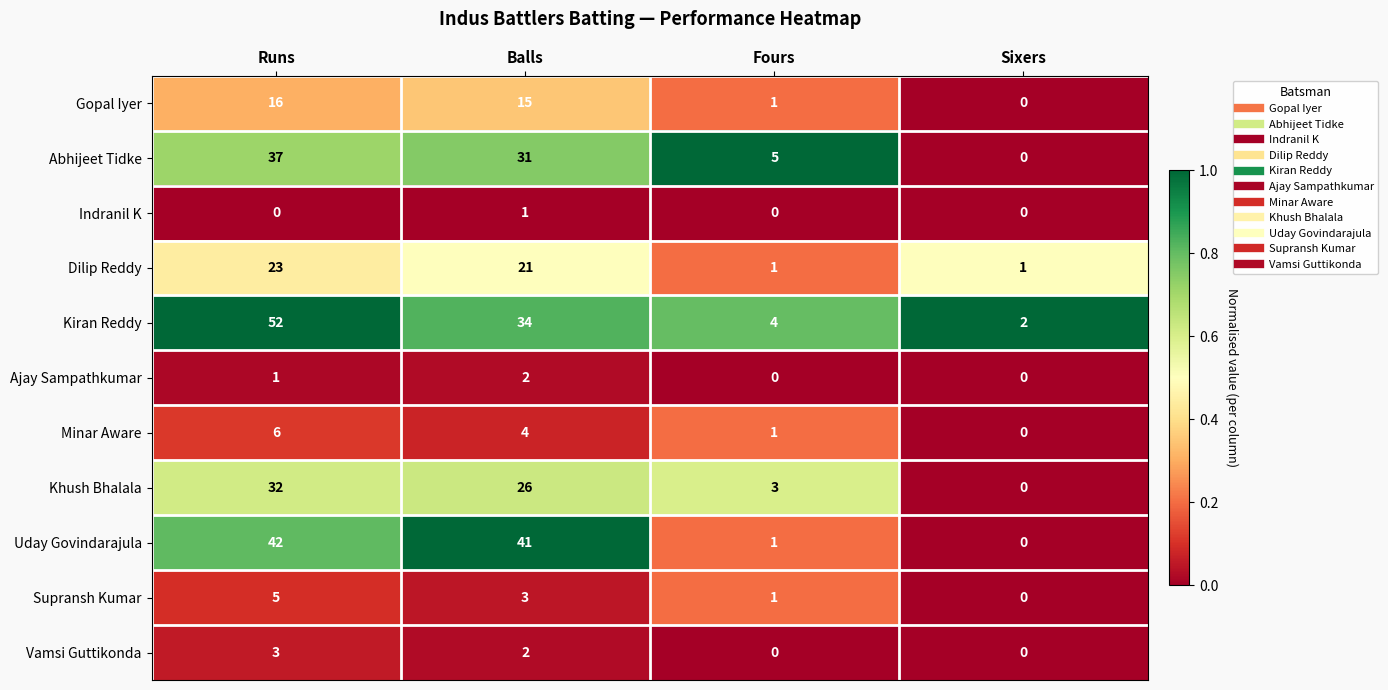

How many categories are shown in the chart?

4